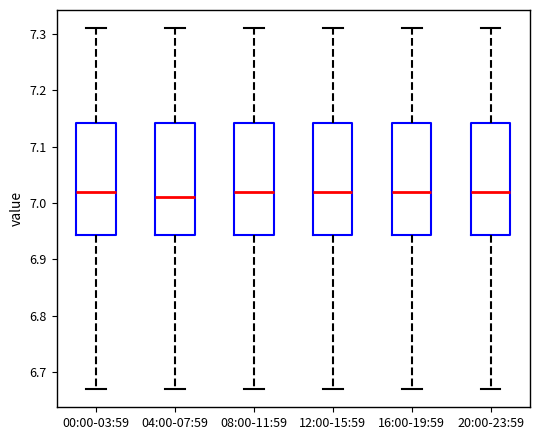

Reading left to right, read every box against the y-axis: the position of its median line, the range the box covers, and the ends of its whiskers. The values are not printed on the chart, so give them approximately, as read against the axis.

00:00-03:59: median 7.02, box 6.94 to 7.14, whiskers 6.67 to 7.31
04:00-07:59: median 7.01, box 6.94 to 7.14, whiskers 6.67 to 7.31
08:00-11:59: median 7.02, box 6.94 to 7.14, whiskers 6.67 to 7.31
12:00-15:59: median 7.02, box 6.94 to 7.14, whiskers 6.67 to 7.31
16:00-19:59: median 7.02, box 6.94 to 7.14, whiskers 6.67 to 7.31
20:00-23:59: median 7.02, box 6.94 to 7.14, whiskers 6.67 to 7.31